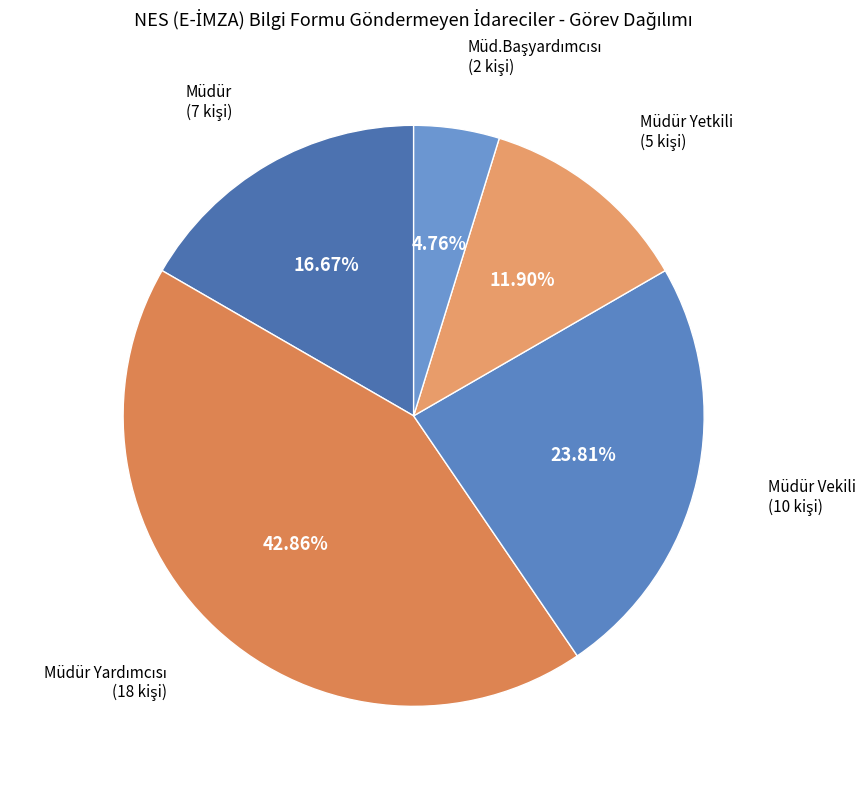

Which has a higher value, Müdür Vekili or Müdür Yetkili?

Müdür Vekili